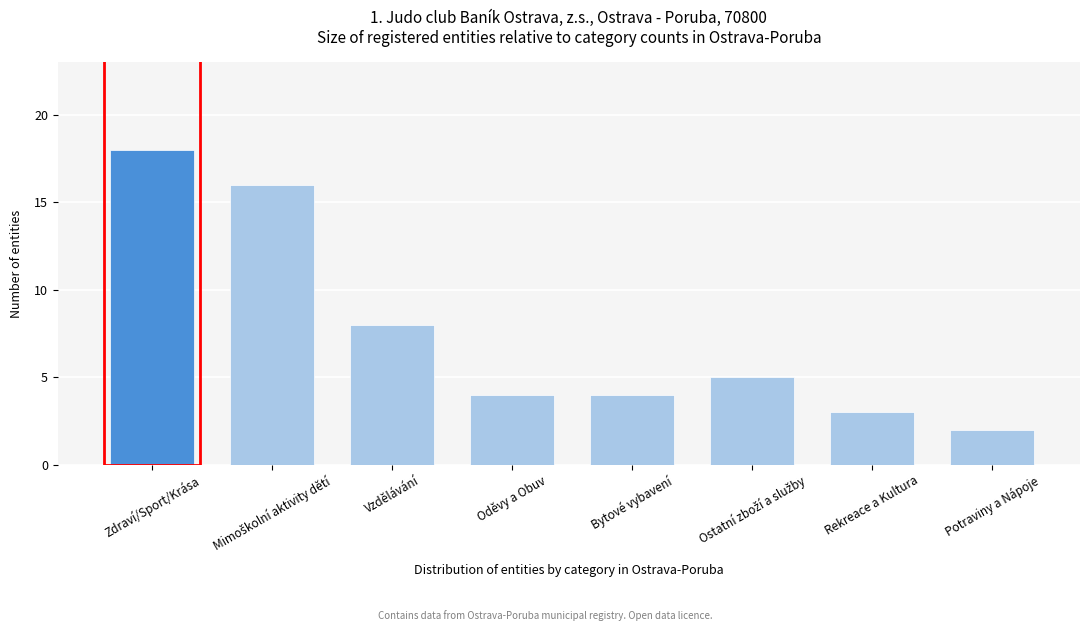

Reading left to right, transcribe all the data shown in this chart.

18	16	8	4	4	5	3	2